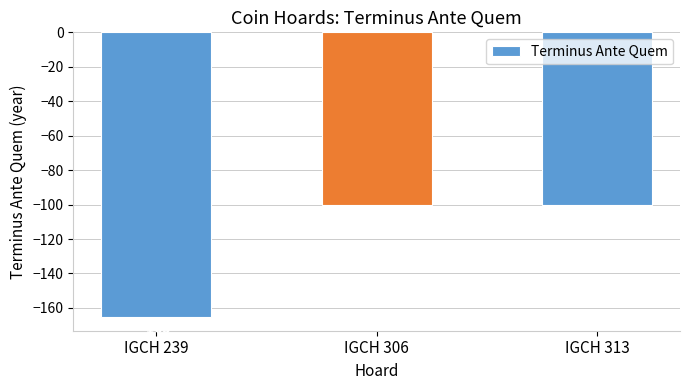

Count the values in the range -165 to -100.

3